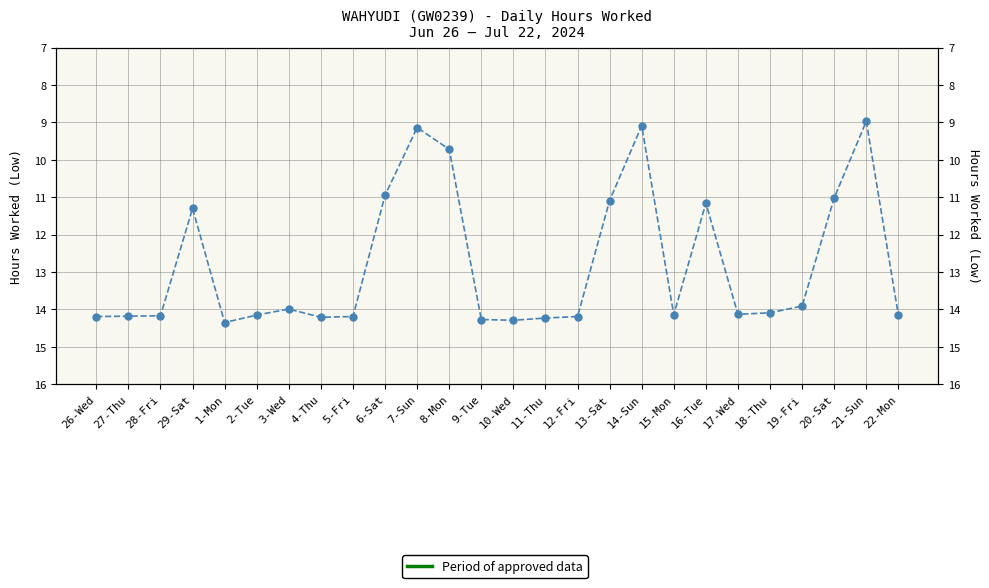

Reading left to right, list all the values displayed in this chart.

14.2	14.2	14.2	11.3	14.3	14.2	14.0	14.2	14.2	10.9	9.1	9.7	14.3	14.3	14.2	14.2	11.1	9.1	14.1	11.2	14.1	14.1	13.9	11.0	9.0	14.2